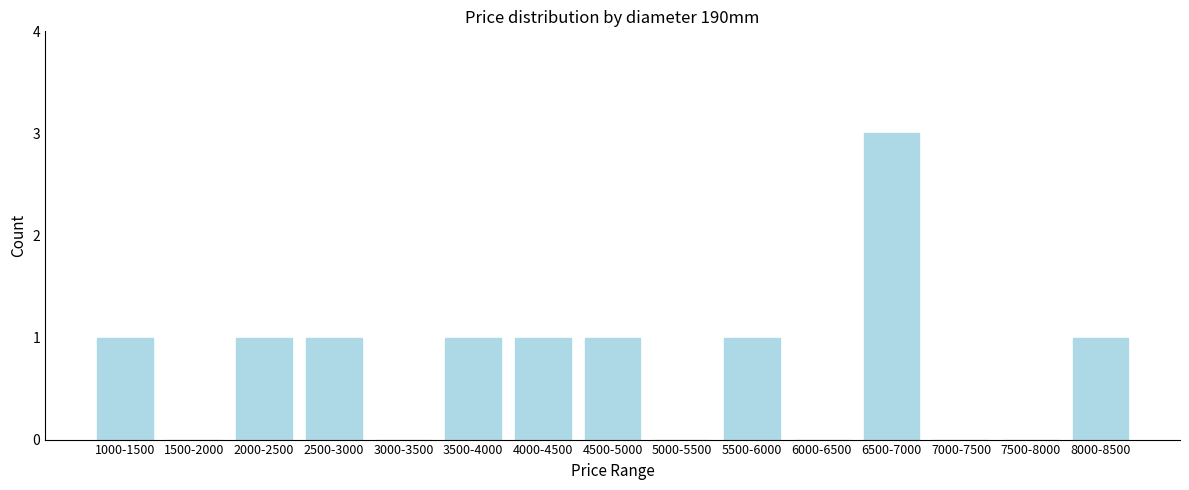

Reading left to right, transcribe all the data shown in this chart.

1000-1500=1	1500-2000=0	2000-2500=1	2500-3000=1	3000-3500=0	3500-4000=1	4000-4500=1	4500-5000=1	5000-5500=0	5500-6000=1	6000-6500=0	6500-7000=3	7000-7500=0	7500-8000=0	8000-8500=1